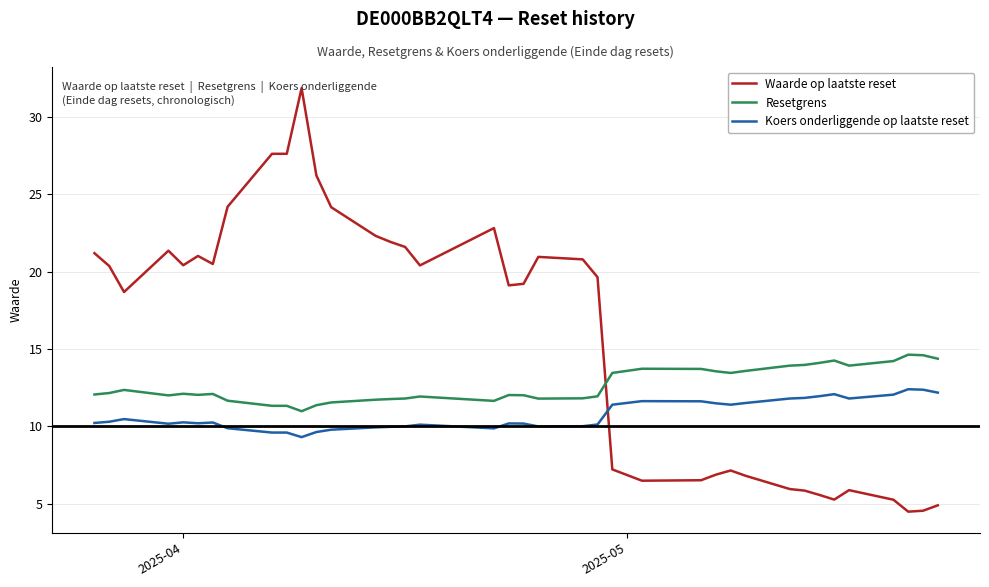

At how many categories does at least one series exceed 29?

1